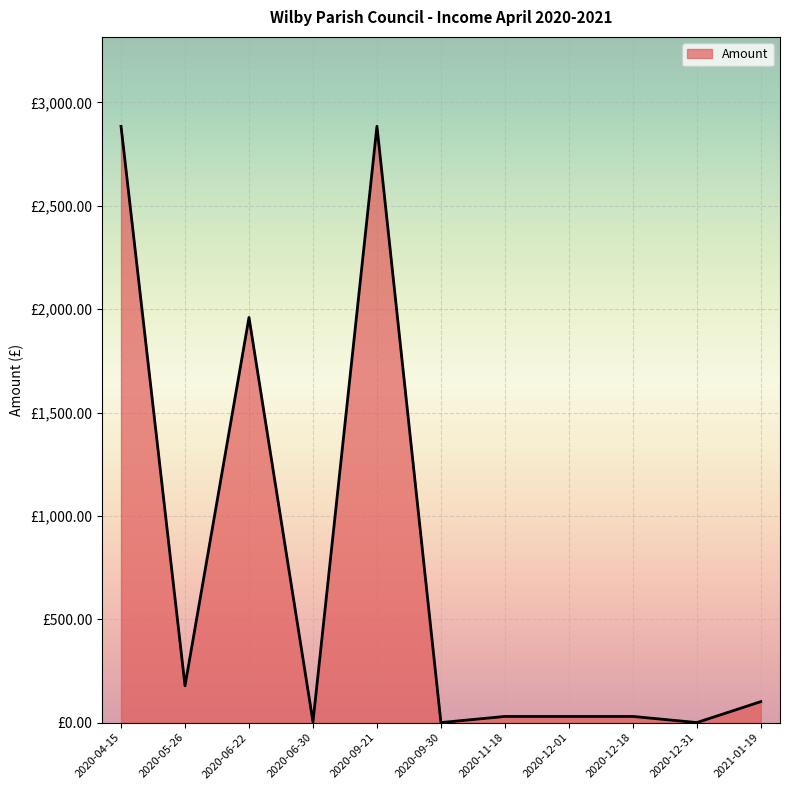

Does the chart have visible grid lines?

Yes